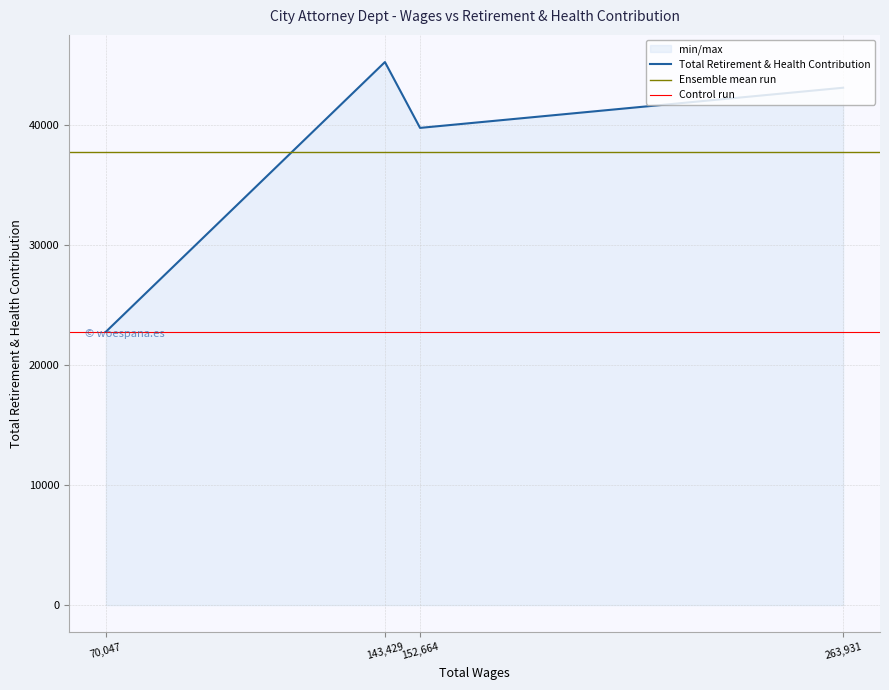

What is the sum of all values?

150941